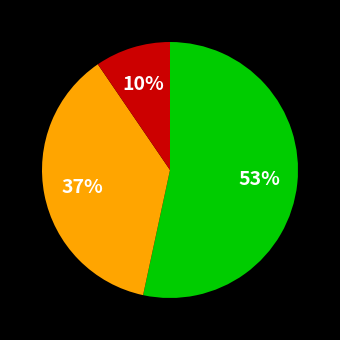

To the nearest percent, what is the average slice percentage?

33%